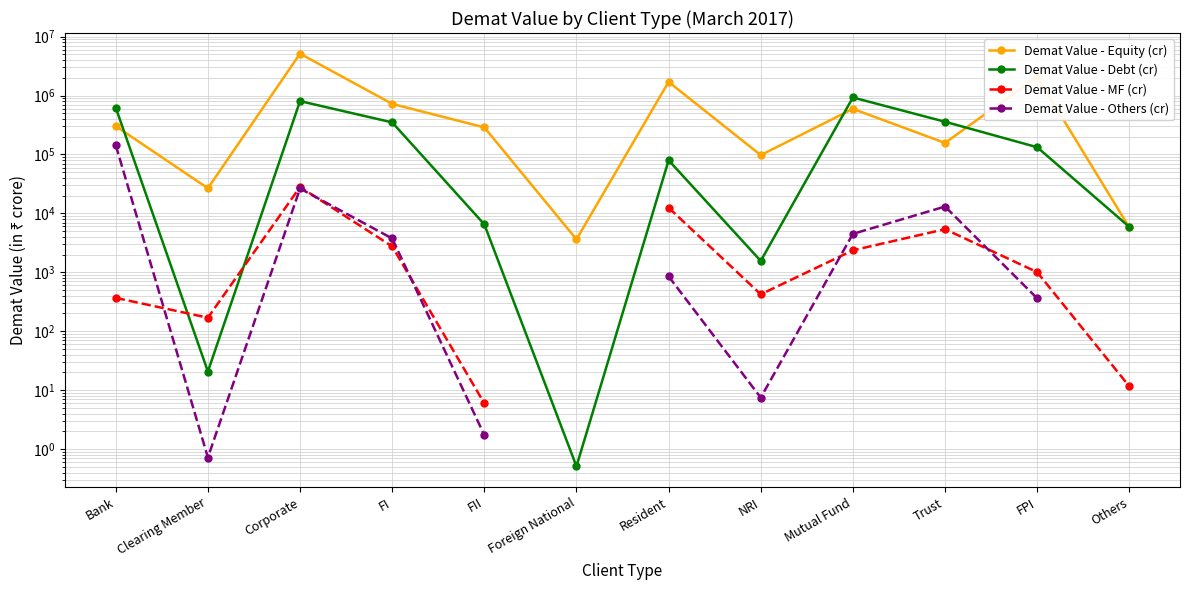

How many values in the Demat Value - Debt (cr) series exceed 132565?

6